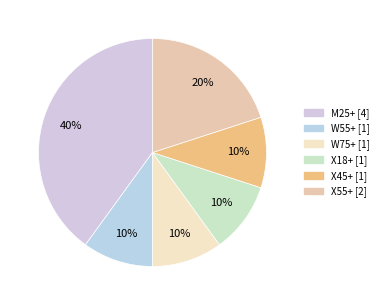

What percentage is the X55+ slice, to the nearest percent?

20%